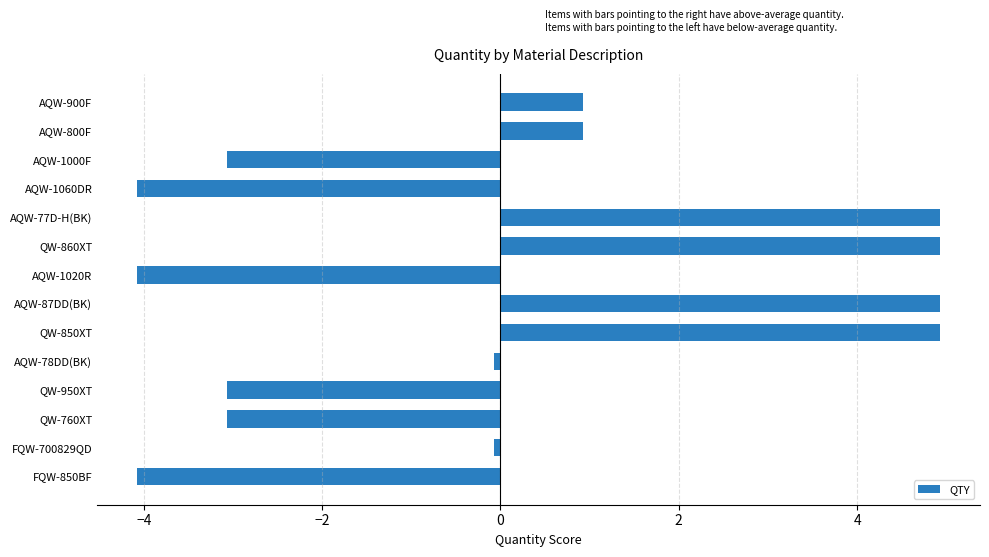

How many series are shown in this chart?

1